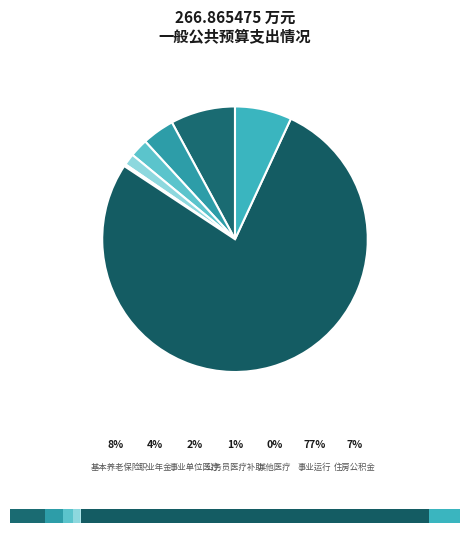

Count the number of slices in the pie.

7